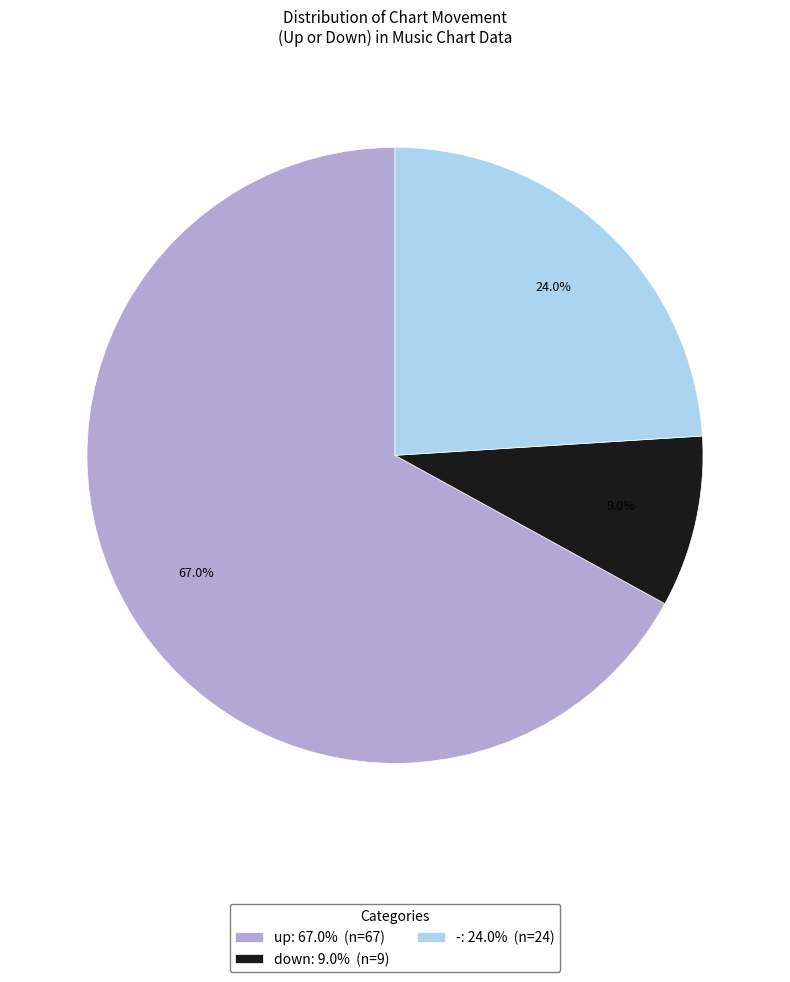

To the nearest percent, what percentage of the pie is -?

24%